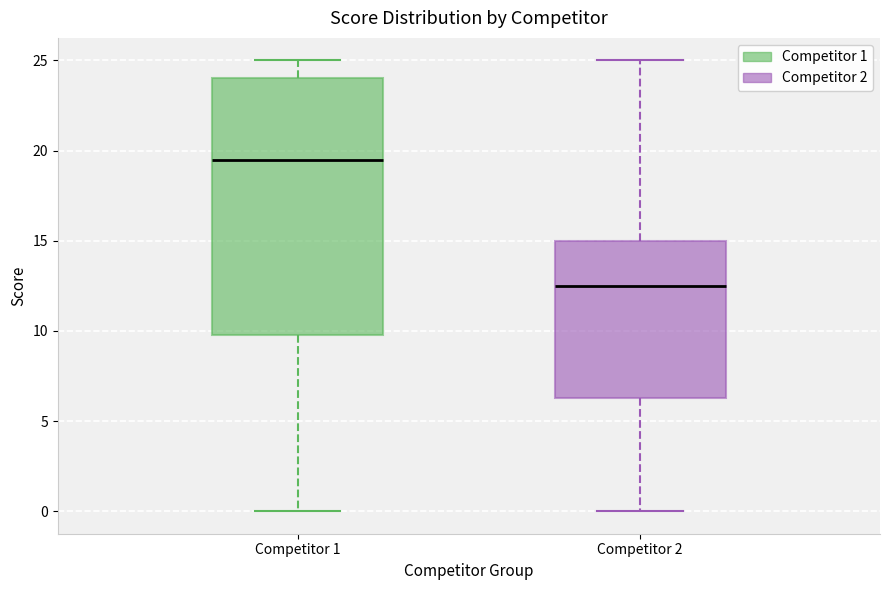

Which box has the highest median line?

Competitor 1